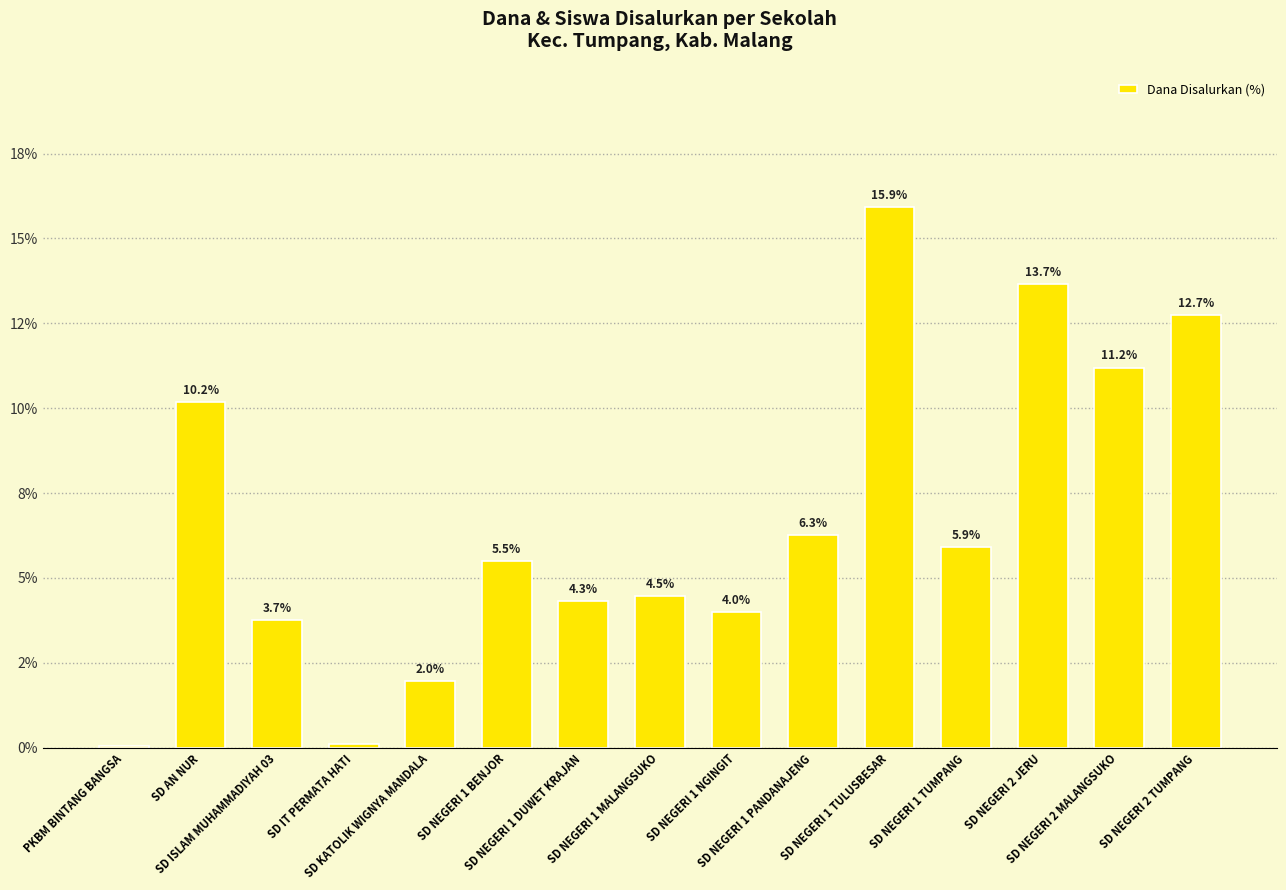

What is the smallest value displayed?

0.1